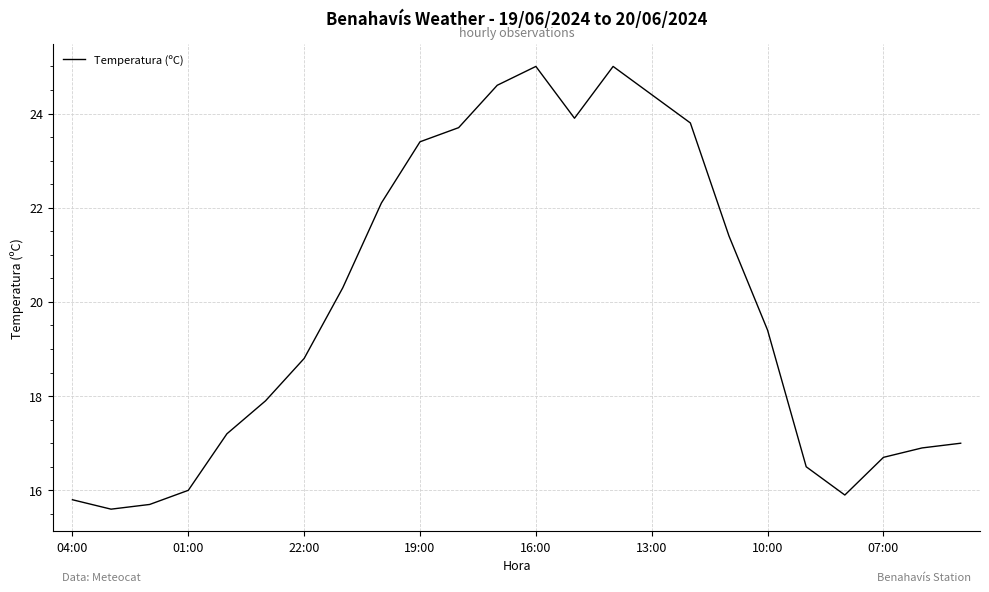

What is the smallest value displayed?

15.6